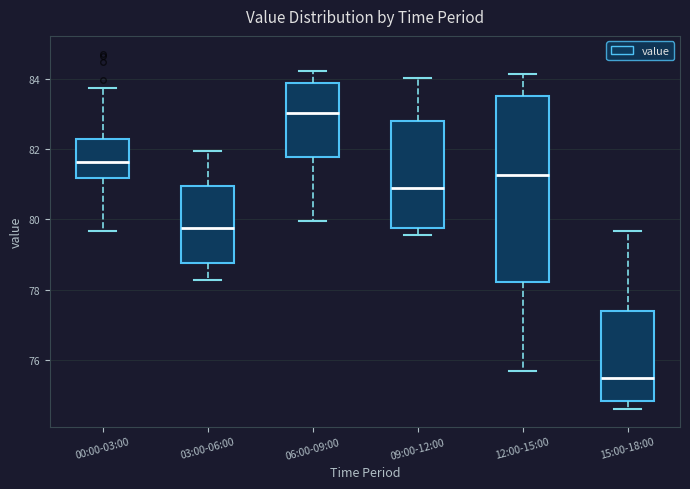

Which box's median line is the highest?

06:00-09:00